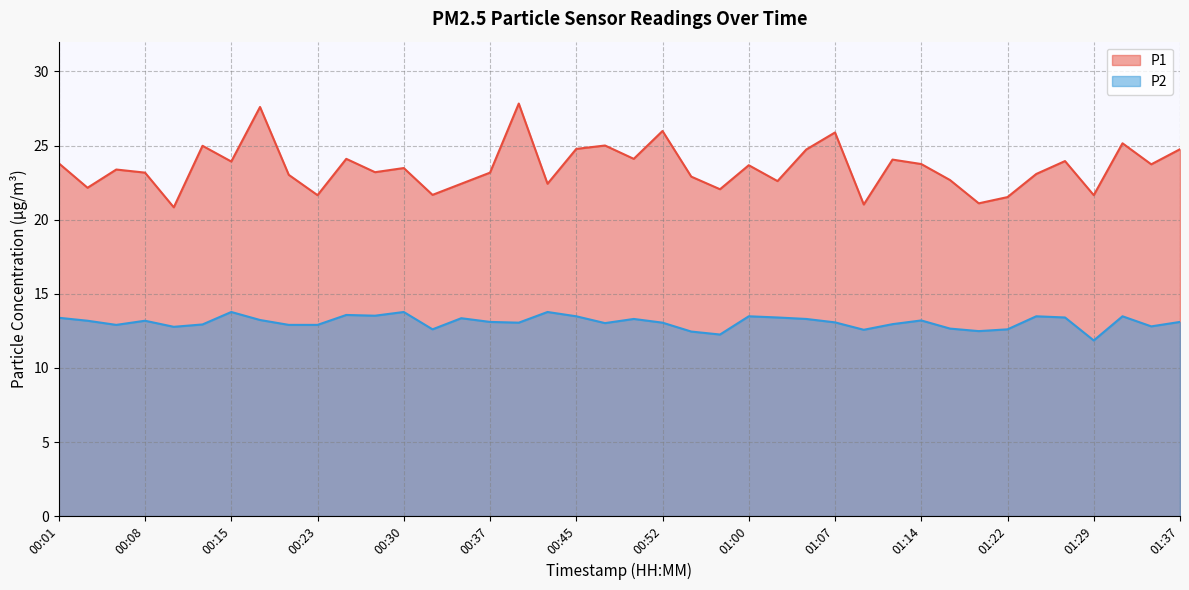

What is the difference between the highest and lowest values at 00:03?

9.0